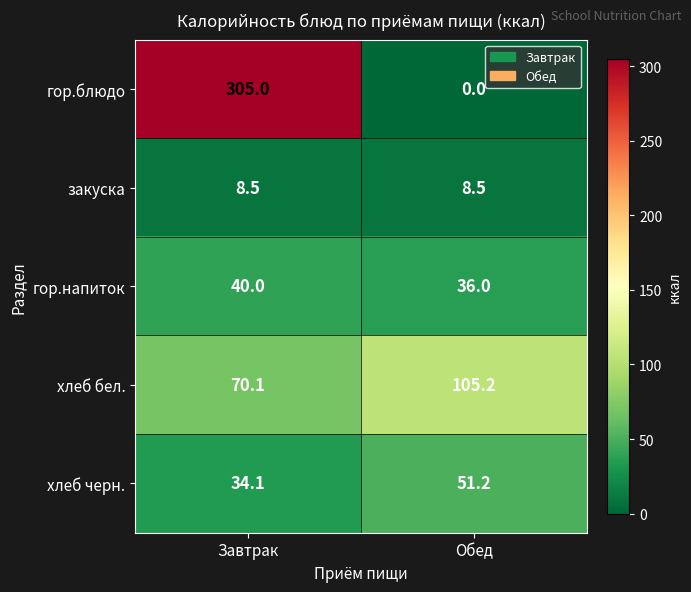

At which category is the sum across all series the highest?

Завтрак